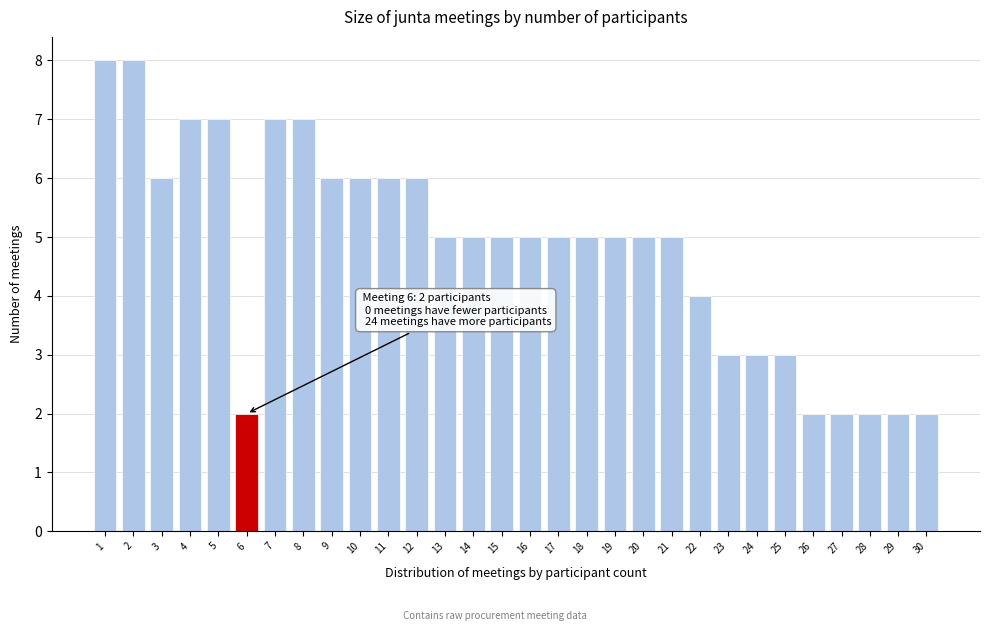

Reading left to right, list all the values displayed in this chart.

1=8	2=8	3=6	4=7	5=7	6=2	7=7	8=7	9=6	10=6	11=6	12=6	13=5	14=5	15=5	16=5	17=5	18=5	19=5	20=5	21=5	22=4	23=3	24=3	25=3	26=2	27=2	28=2	29=2	30=2